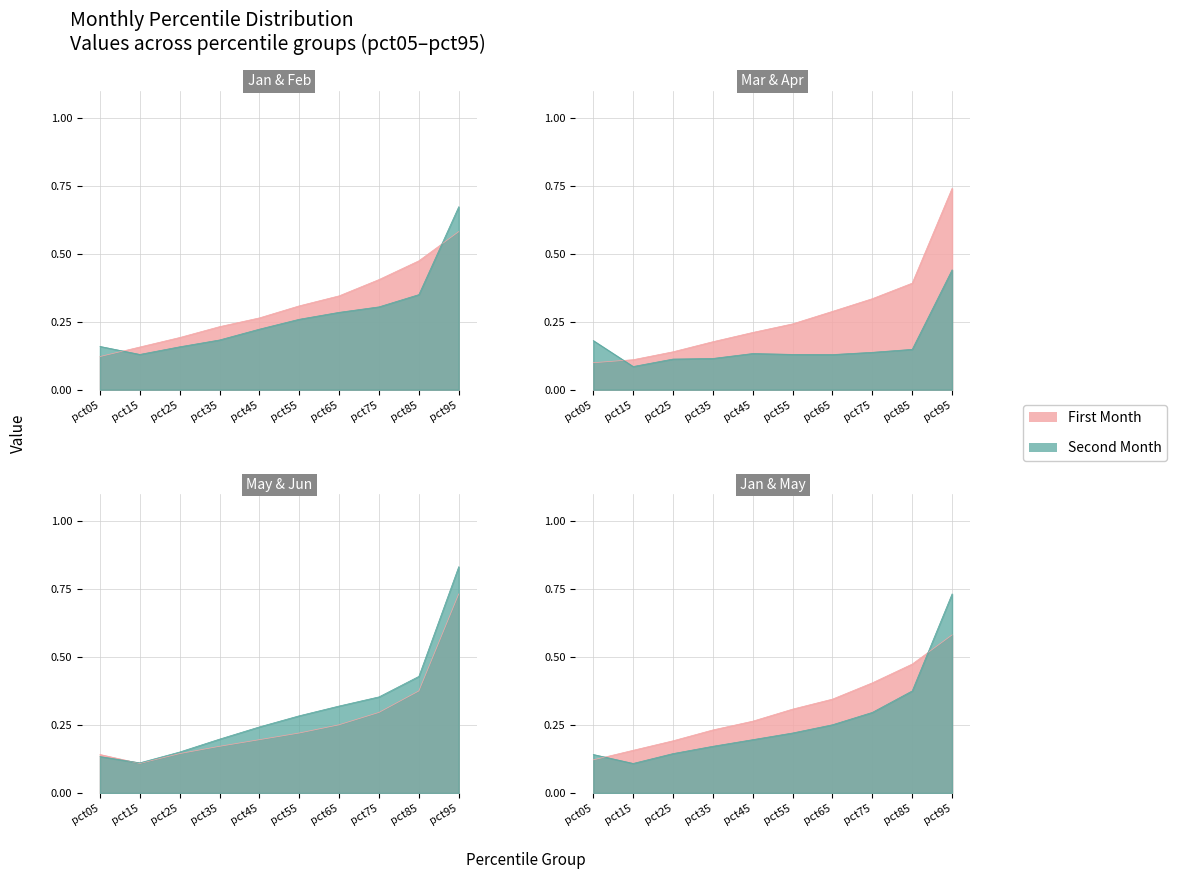

What is the value of the Jun point at the 9th from the left?

0.4